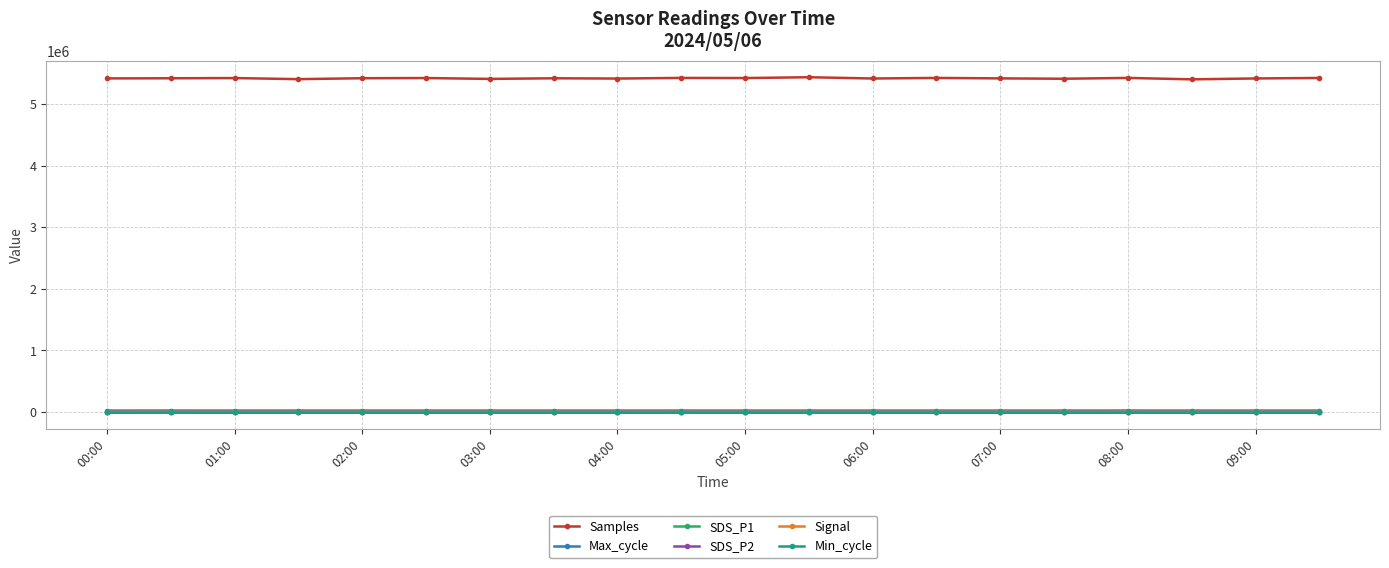

Does the chart have visible grid lines?

Yes